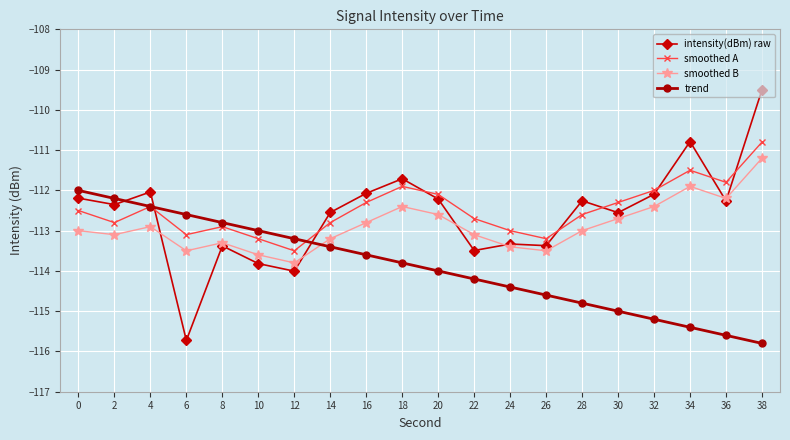

Is it true that smoothed B equals -46.6 at 4?

False